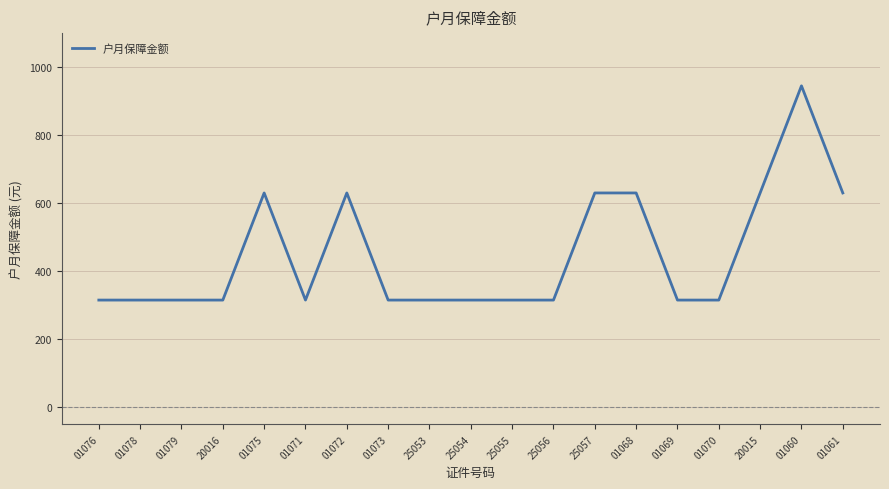

What is the maximum value shown in the chart?

945